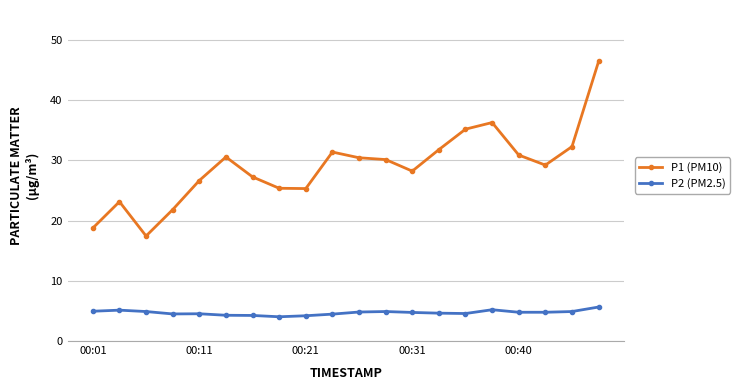

What is the greatest value displayed?

46.5